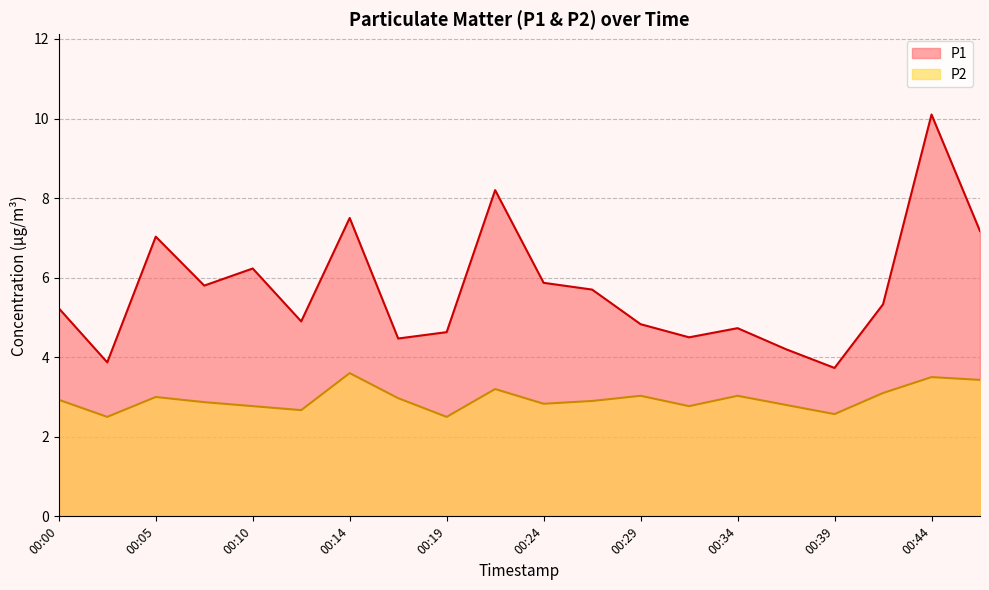

List the labels in order of P1 value, largest first.

00:44, 00:22, 00:14, 00:46, 00:05, 00:10, 00:24, 00:07, 00:27, 00:42, 00:00, 00:12, 00:29, 00:34, 00:19, 00:32, 00:17, 00:37, 00:02, 00:39